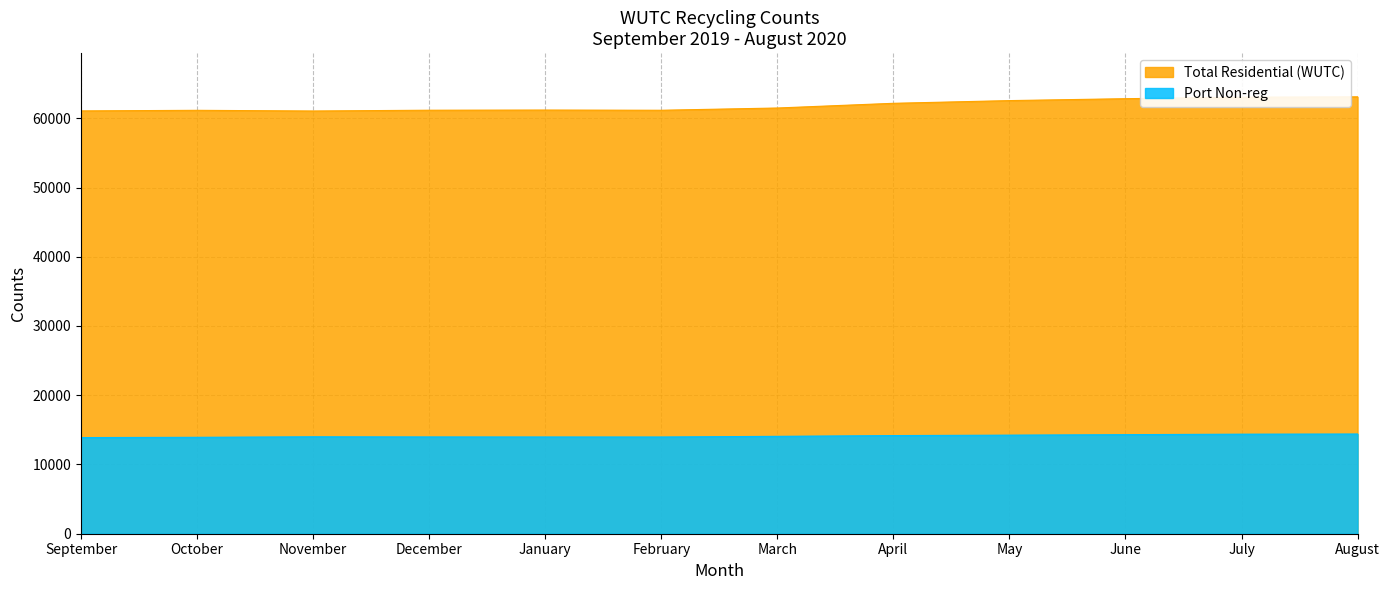

What position from the right is October?

11